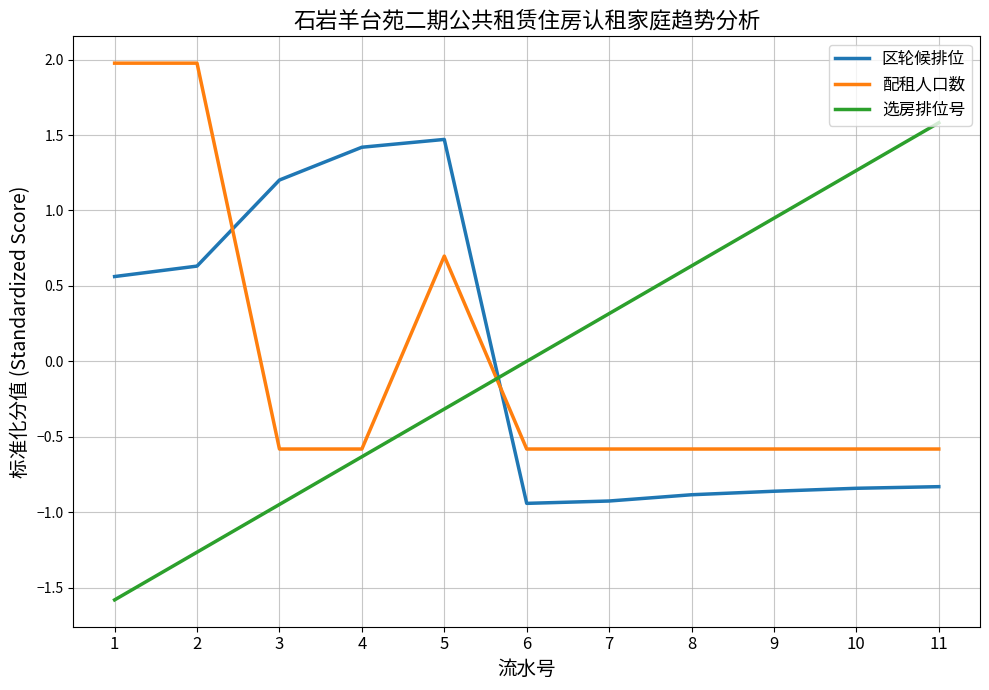

Rank the series by their maximum value, from highest to lowest.

配租人口数, 选房排位号, 区轮候排位